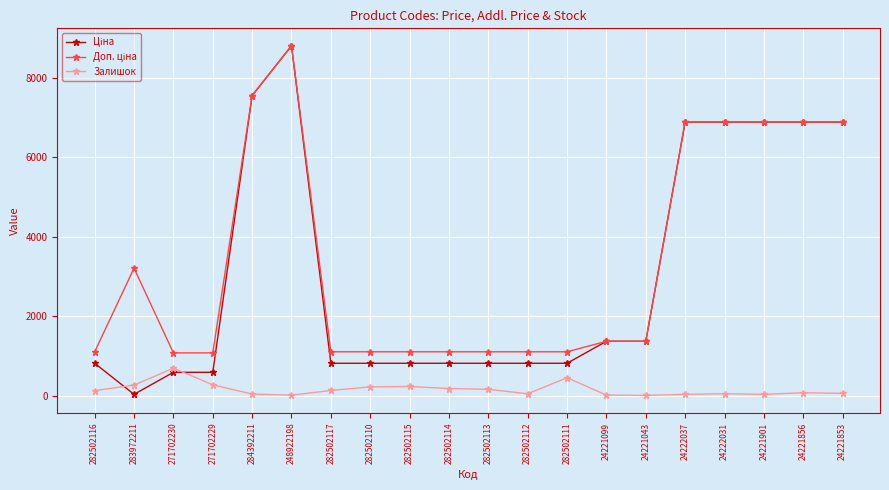

What is the spread (max minus min) of values at 271702230?

488.5